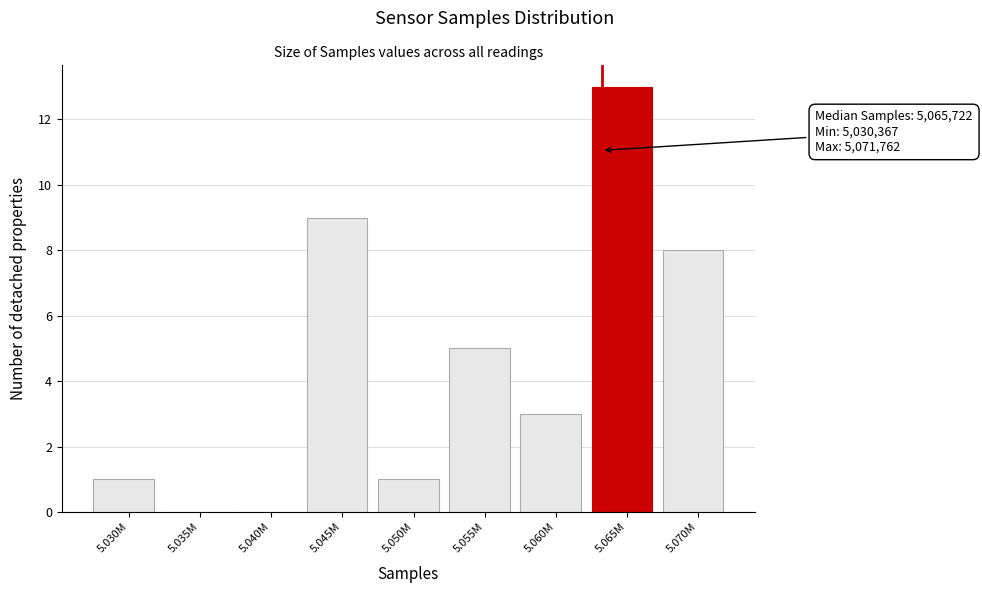

Reading left to right, list all the values displayed in this chart.

5.030M=1	5.035M=0	5.040M=0	5.045M=9	5.050M=1	5.055M=5	5.060M=3	5.065M=13	5.070M=8